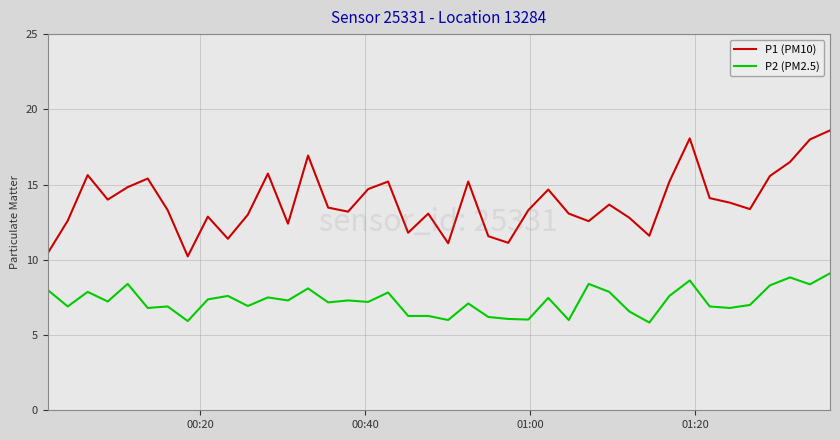

What is the difference between the maximum and minimum values in the P1 (PM10) series?

8.4